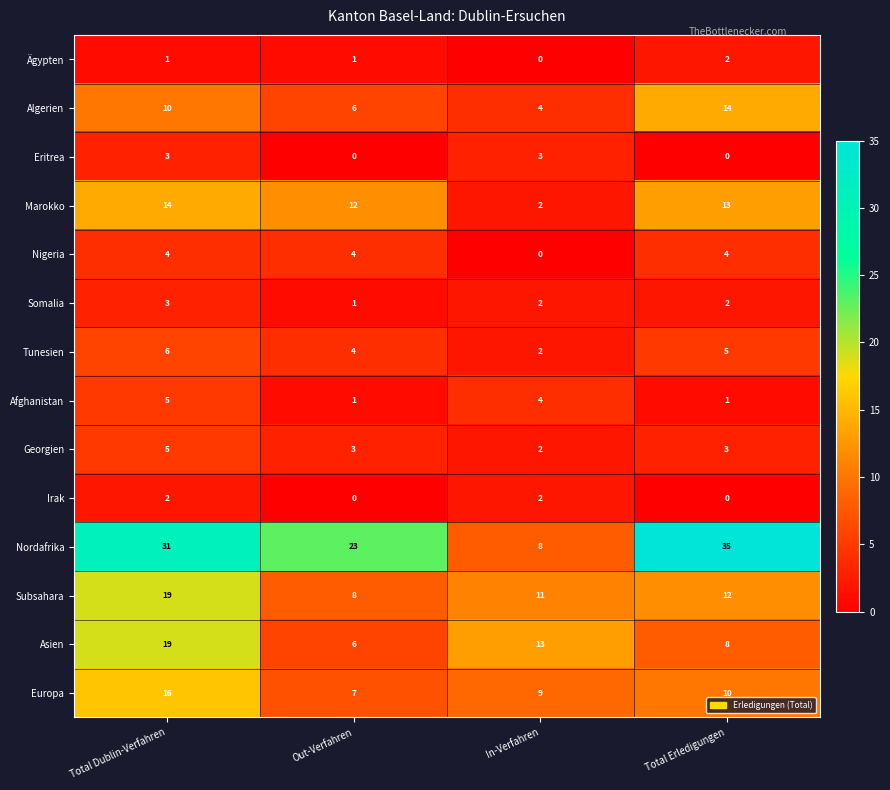

Rank the categories by Subsahara value from lowest to highest.

Out-Verfahren, In-Verfahren, Total Erledigungen, Total Dublin-Verfahren